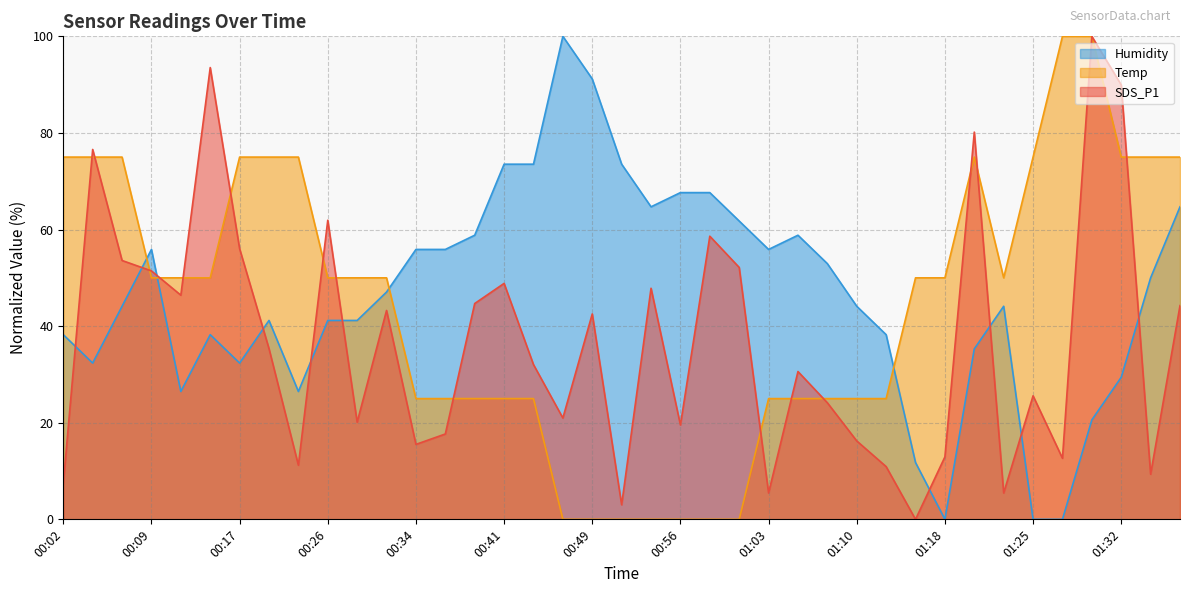

What is the sum of all SDS_P1 values?

1427.9